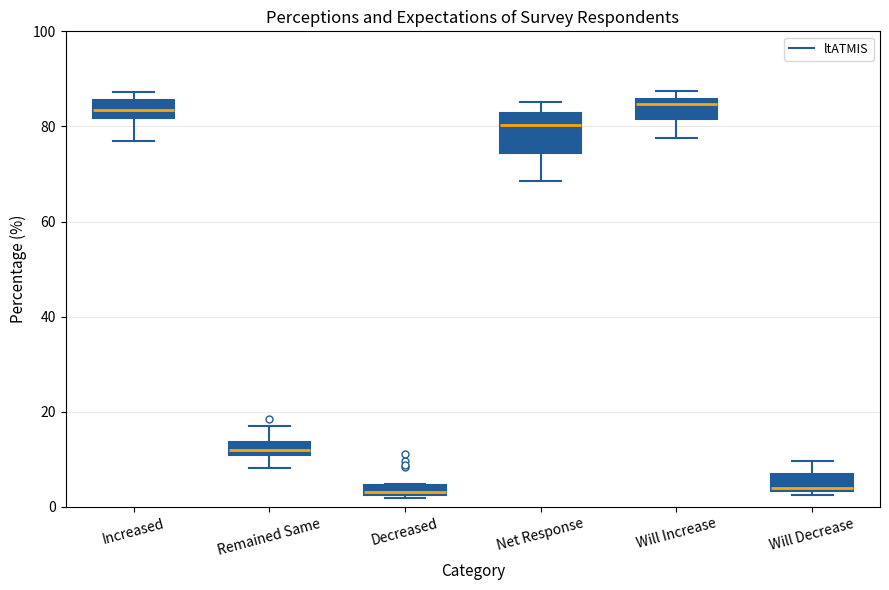

Where does the upper whisker of the box for Will Decrease end on the y-axis? The values are not printed on the chart, so give them approximately, as read against the axis.

10